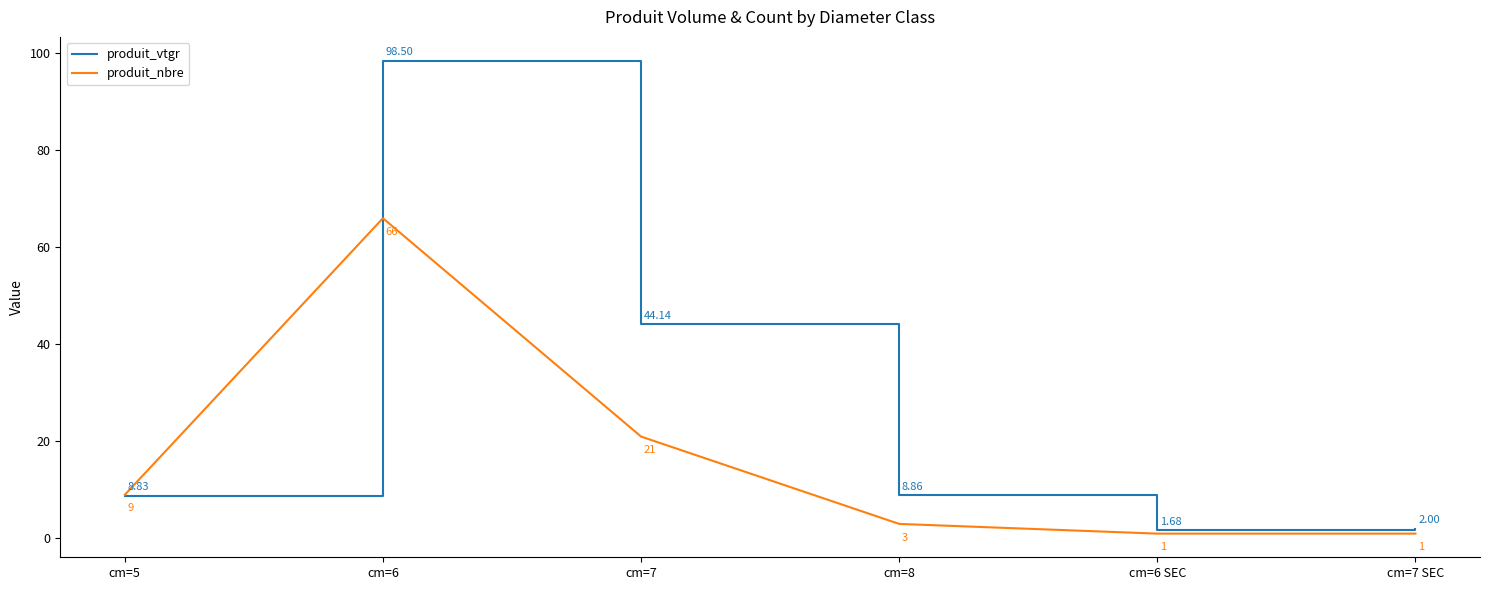

Which series has the widest spread of values?

produit_vtgr